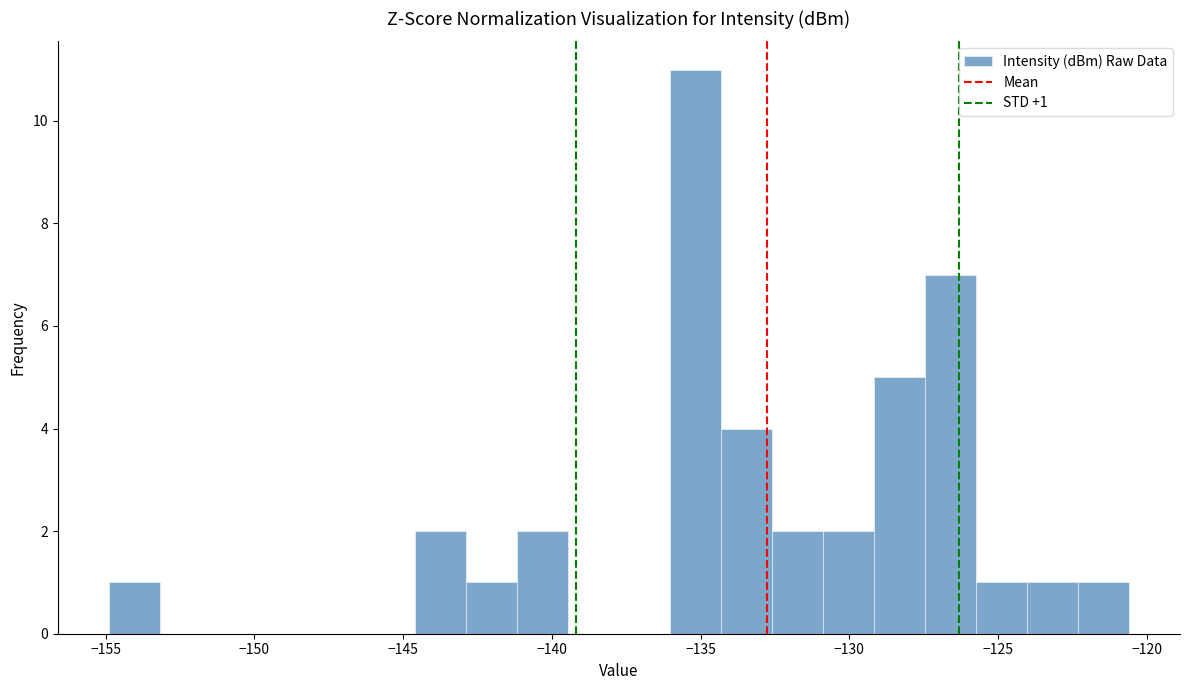

Read against the x-axis, roughly where is the centre of the tallest bar?

-135.0